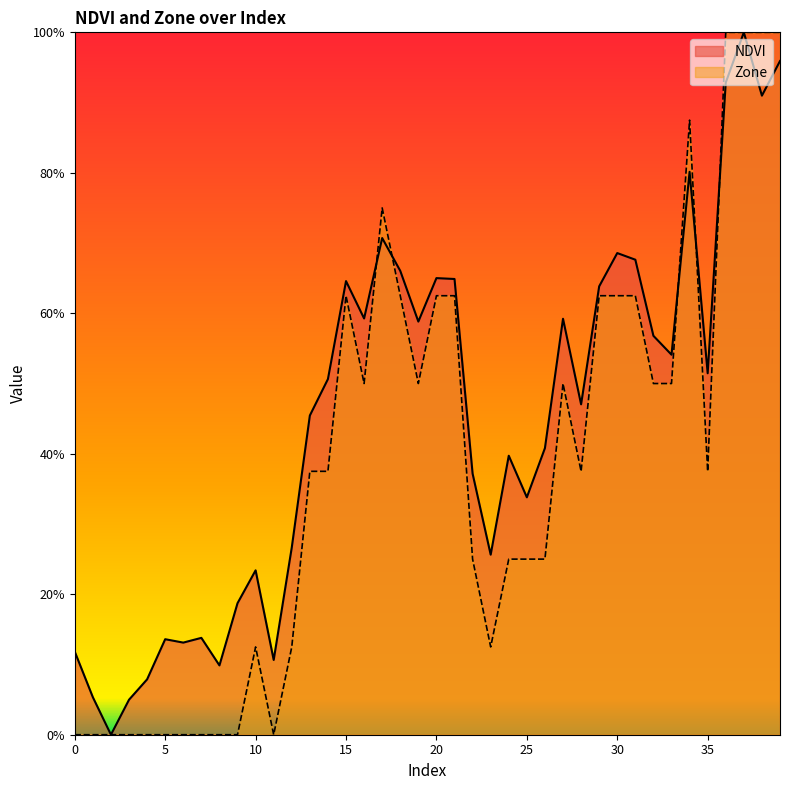

Rank the categories by NDVI value from lowest to highest.

2, 3, 1, 4, 8, 11, 0, 6, 5, 7, 9, 10, 23, 12, 25, 22, 24, 26, 13, 28, 14, 35, 33, 32, 19, 27, 16, 29, 15, 21, 20, 18, 31, 30, 17, 34, 38, 36, 39, 37